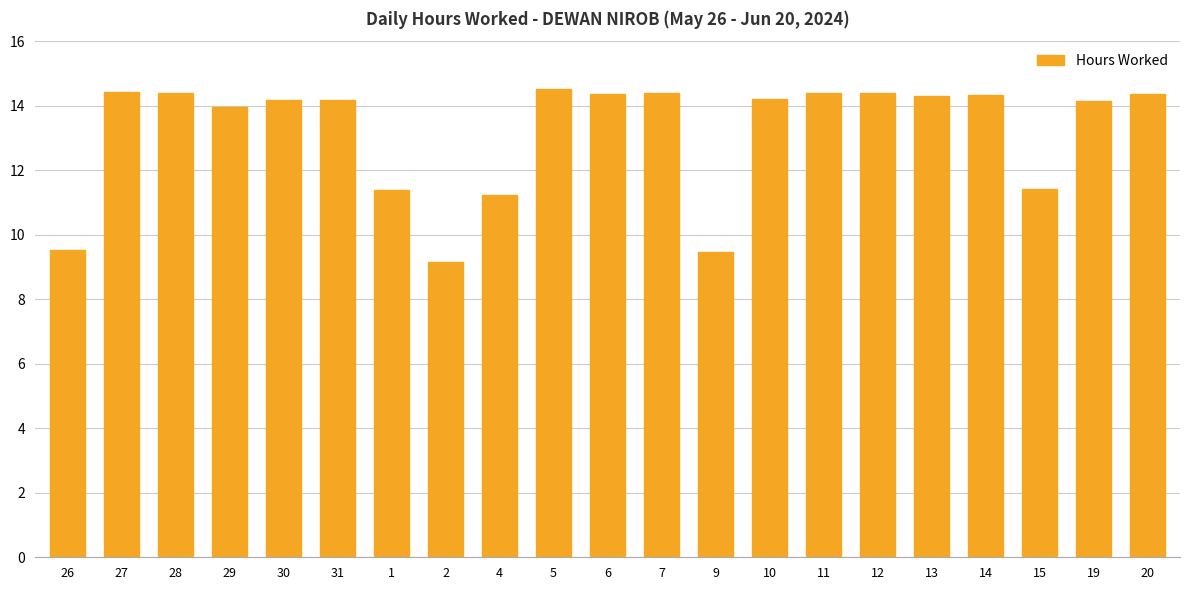

Does the chart contain any negative values?

No